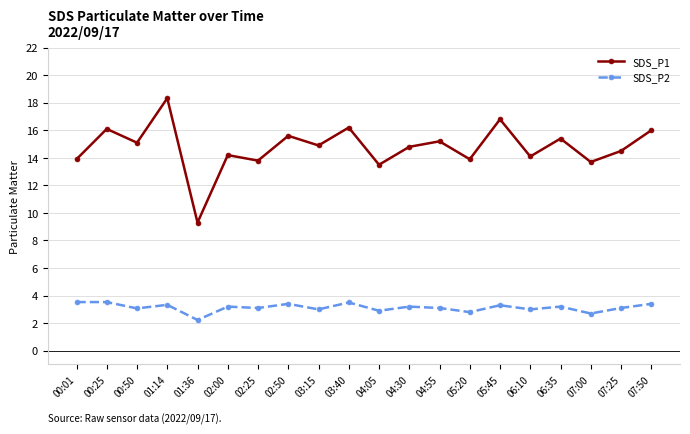

List the series in order of their overall mean, highest first.

SDS_P1, SDS_P2